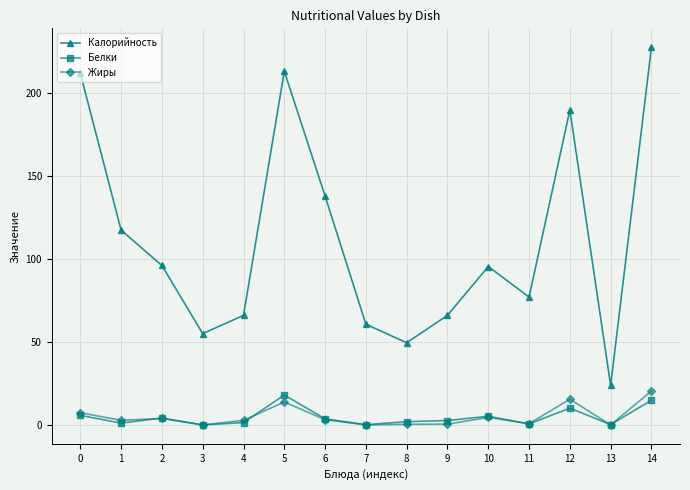

True or false: Жиры and Калорийность intersect in this chart.

False